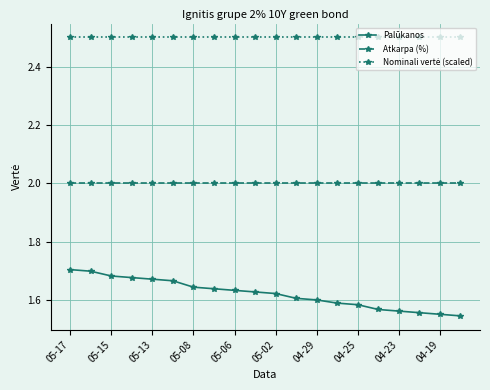

Which series has the largest range (max minus min)?

Palūkanos